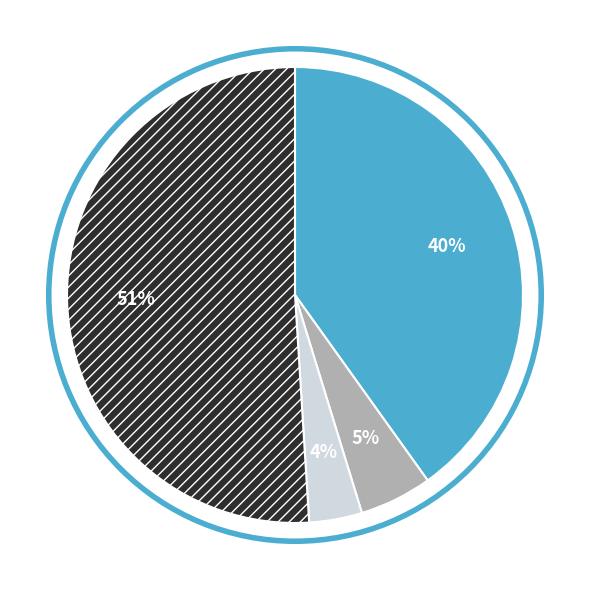

To the nearest percent, what is the average slice percentage?

25%